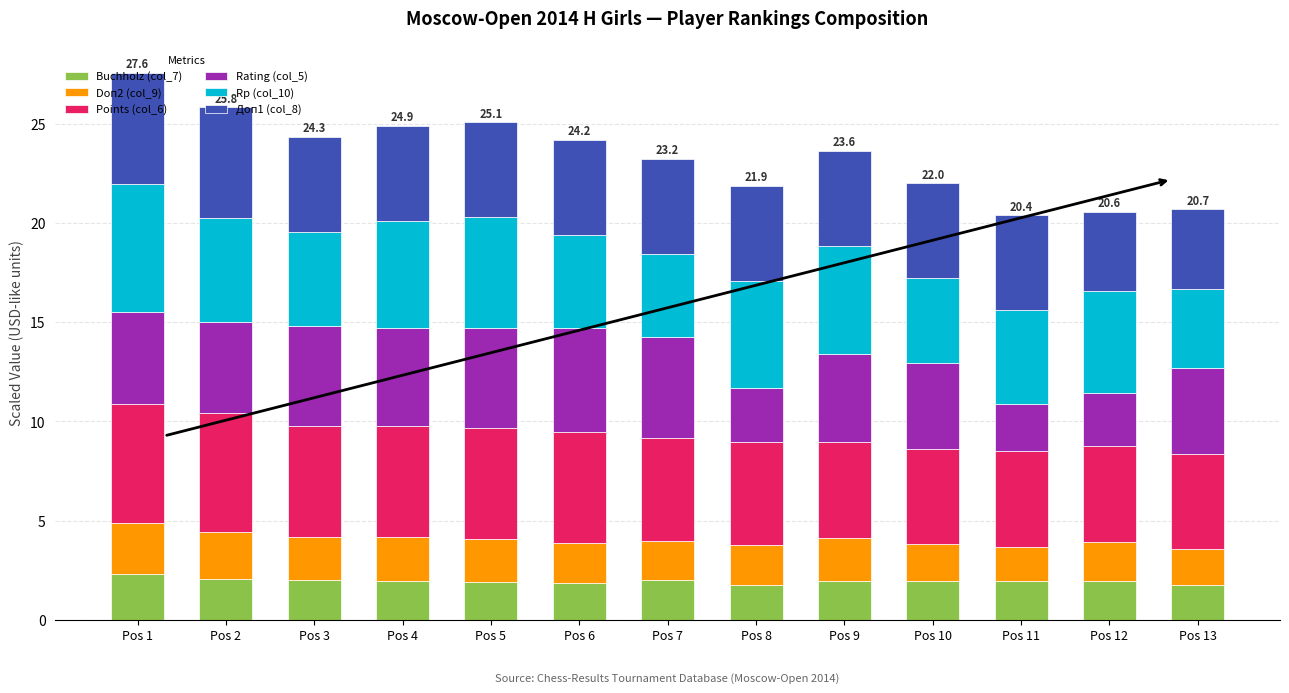

What is the sum of the Buchholz (col_7) values at Pos 5 and Pos 11?

3.9